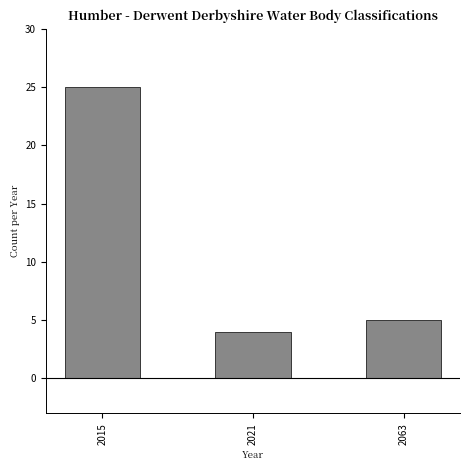

What is the average value?

11